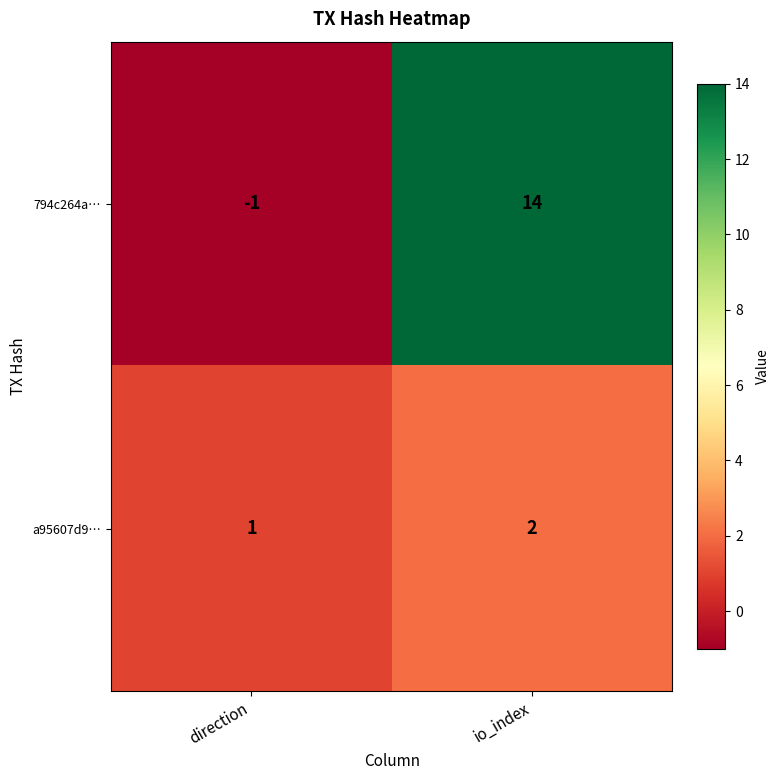

What is the maximum value shown in the chart?

14